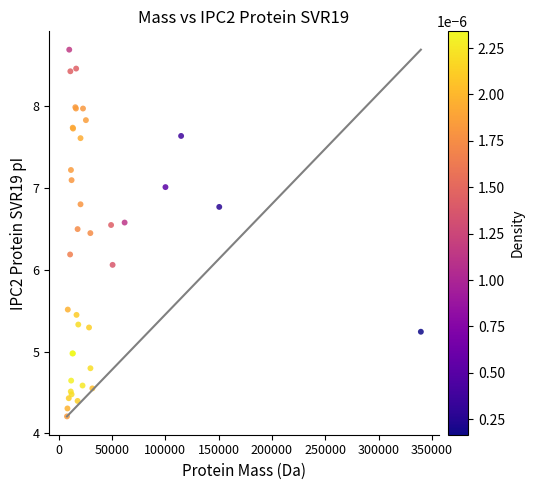

What Y value in the scatter plot is closest to 6?

6.1